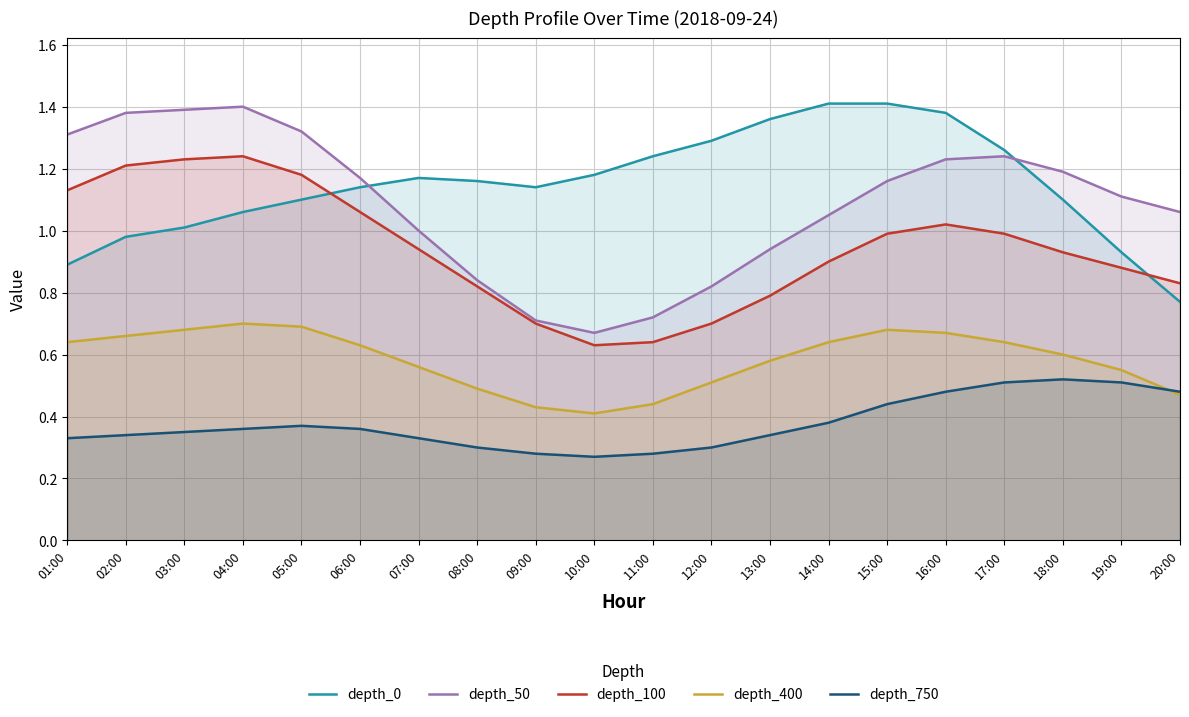

True or false: depth_50 has more than 2 interior local peaks.

False